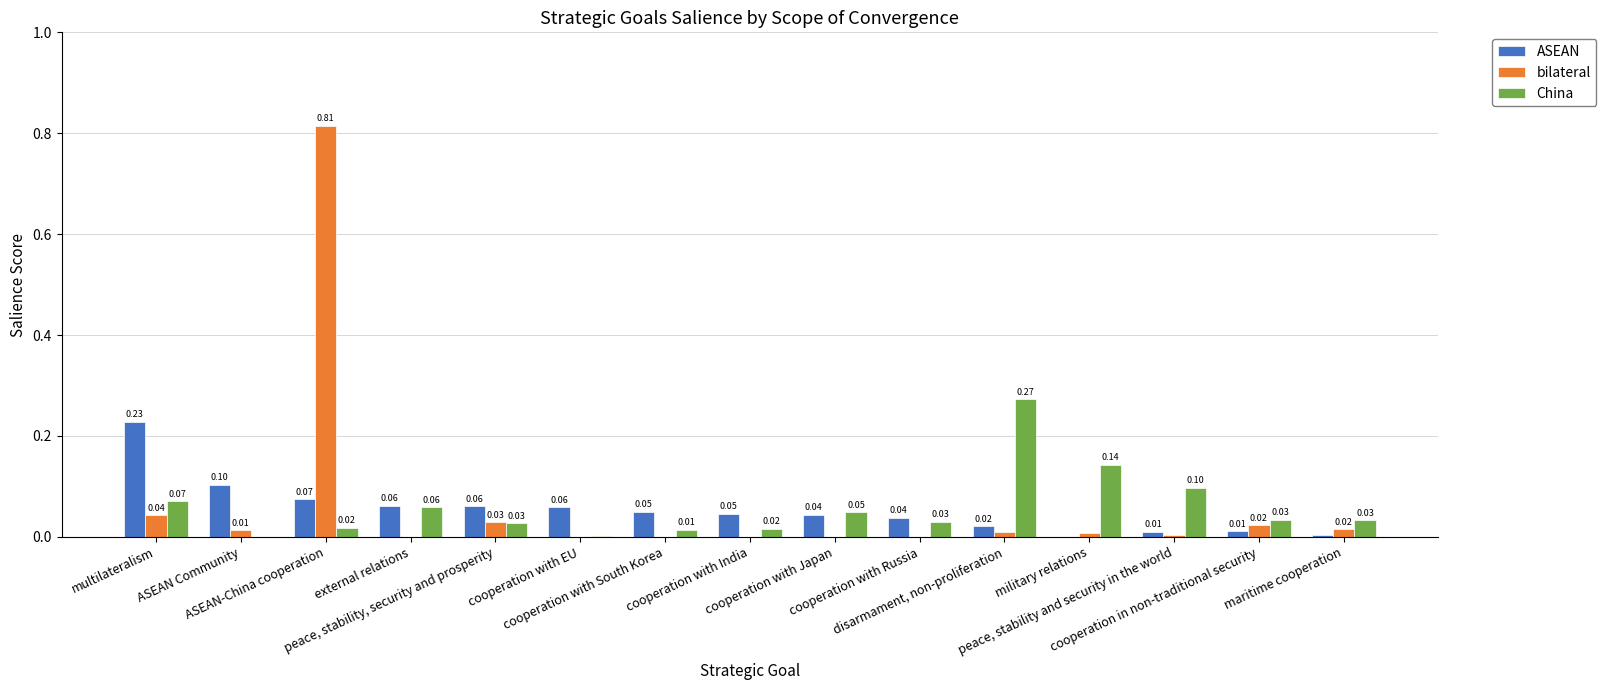

Which series has the largest total across all categories?

bilateral